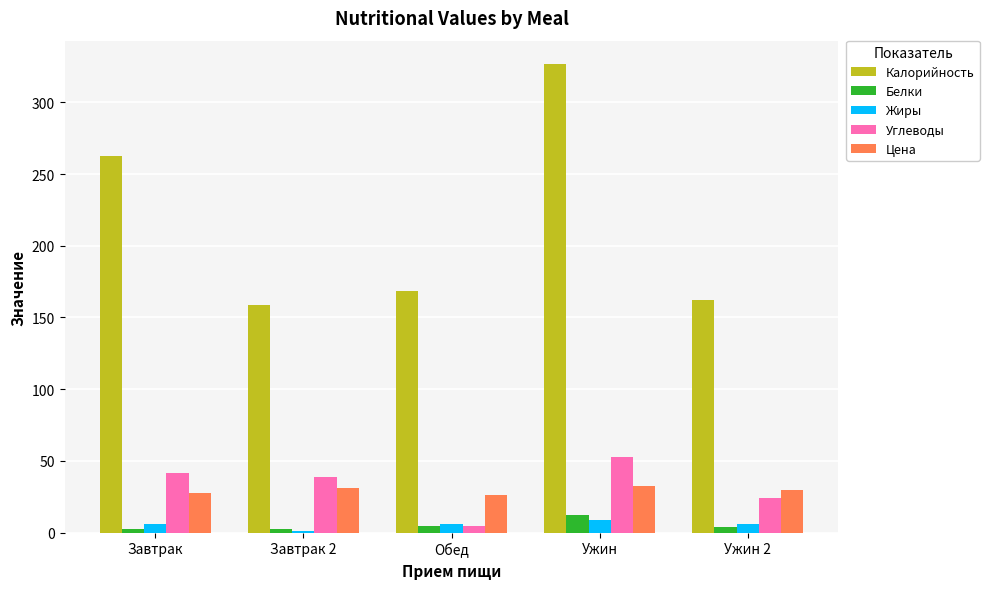

The Калорийность series shows 168.5 at Обед. True or false?

True